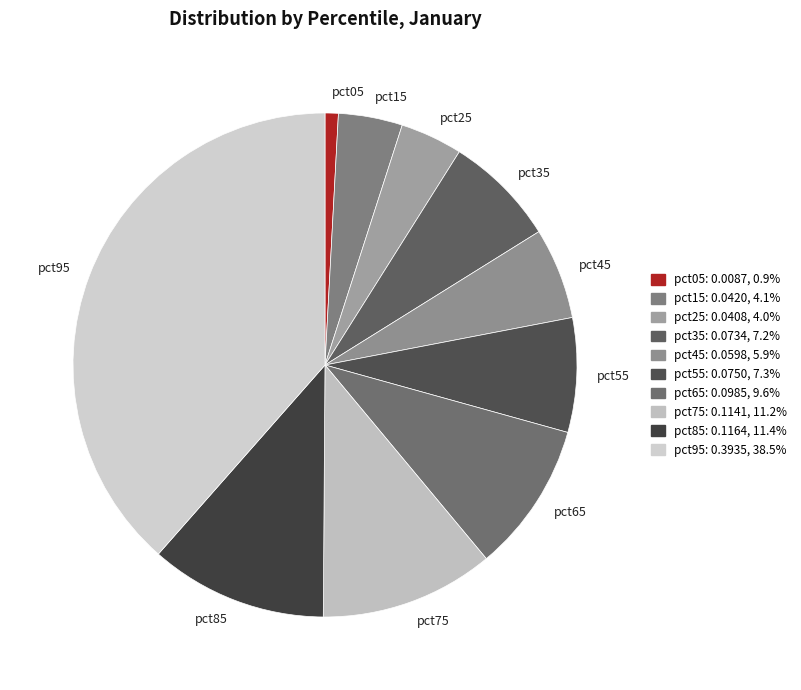

Is the sum of pct65 and pct35 greater than half?

No